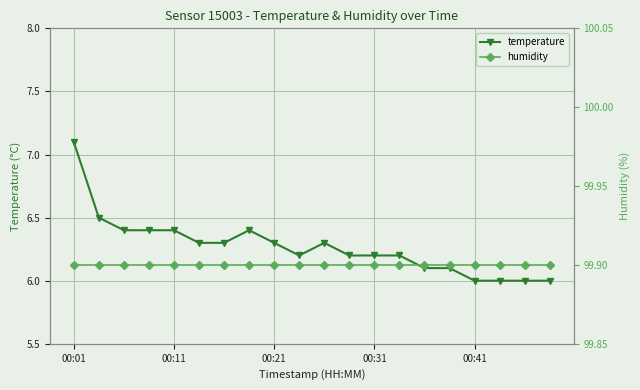

What is the value of the temperature point at the 19th from the left?

6.0